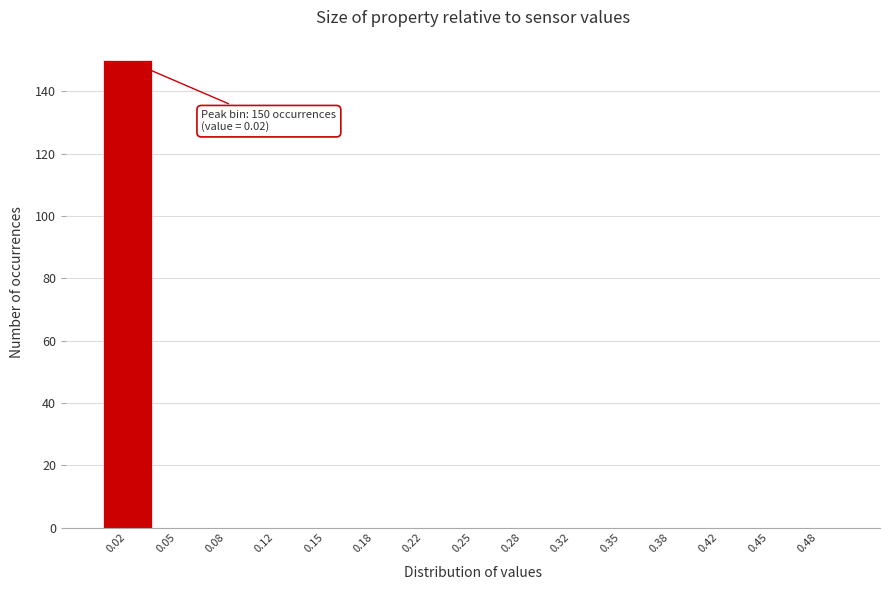

Over which range of the x-axis is the bar tallest?

0.000 to 0.030